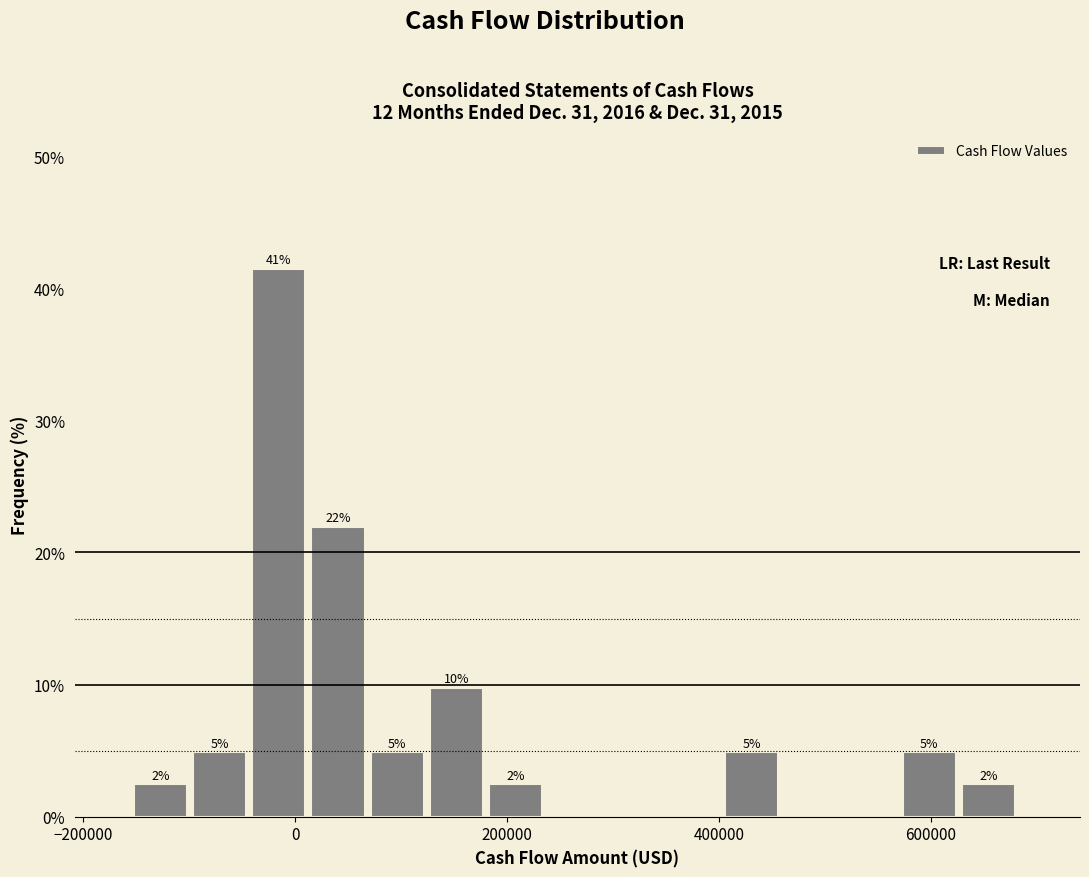

Around what value on the x-axis is the tallest bar? Give the approximate position of its centre, as read against the axis.

-20000